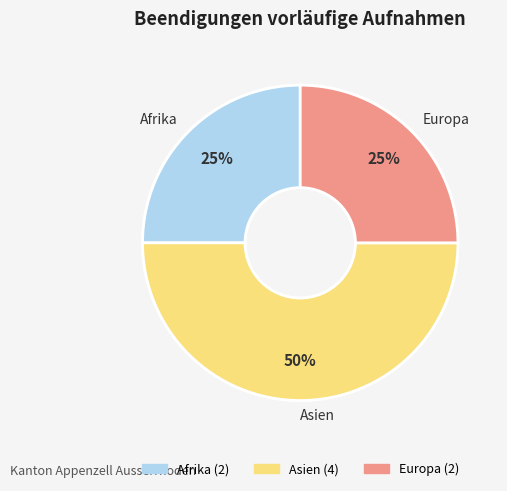

What is the total percentage of Afrika and Herkunft unbekannt?

25.0%